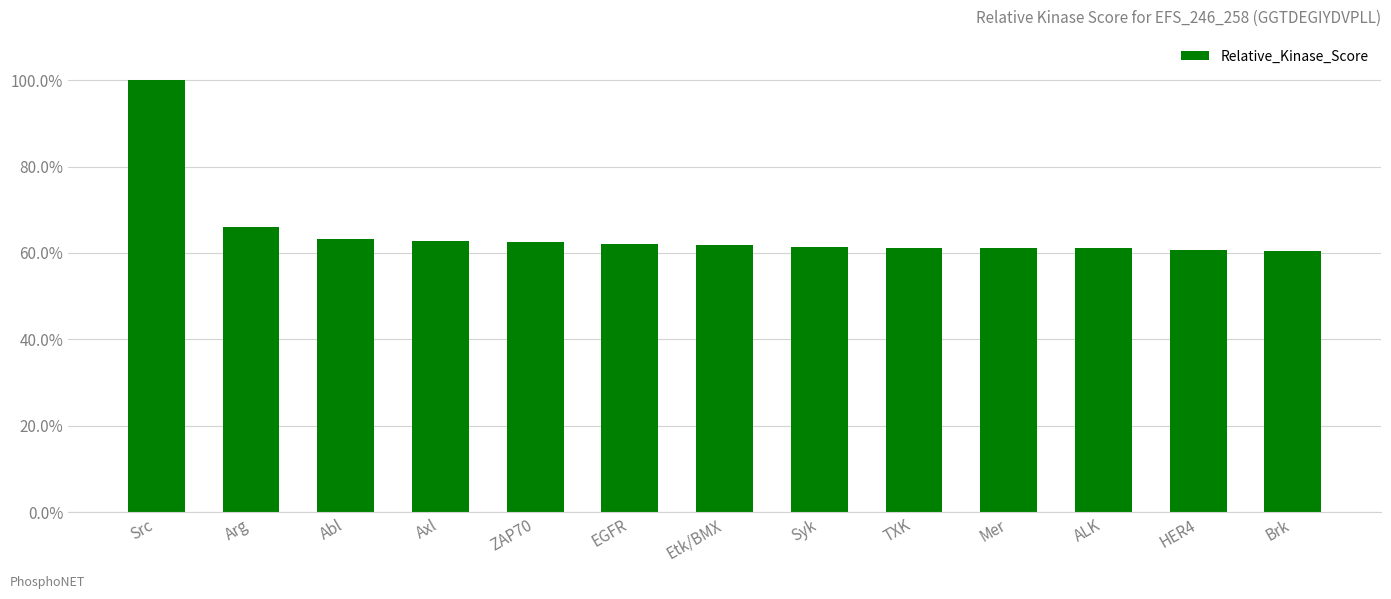

What is the minimum value shown in the chart?

0.6